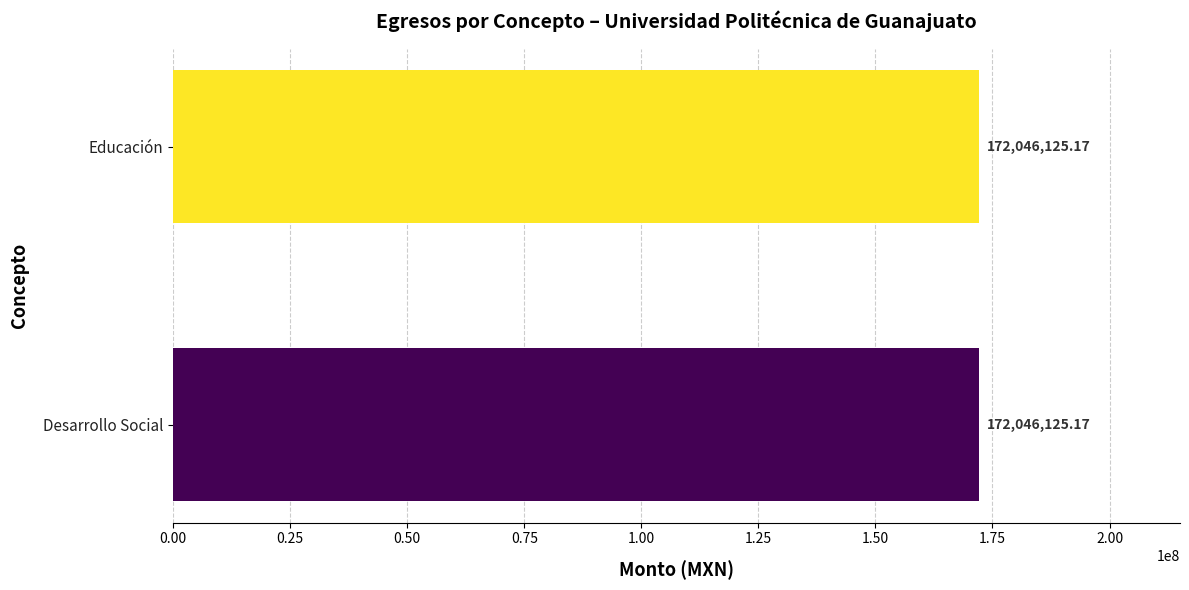

The value of Pagado at Desarrollo Económico is -56194745.0. True or false?

False